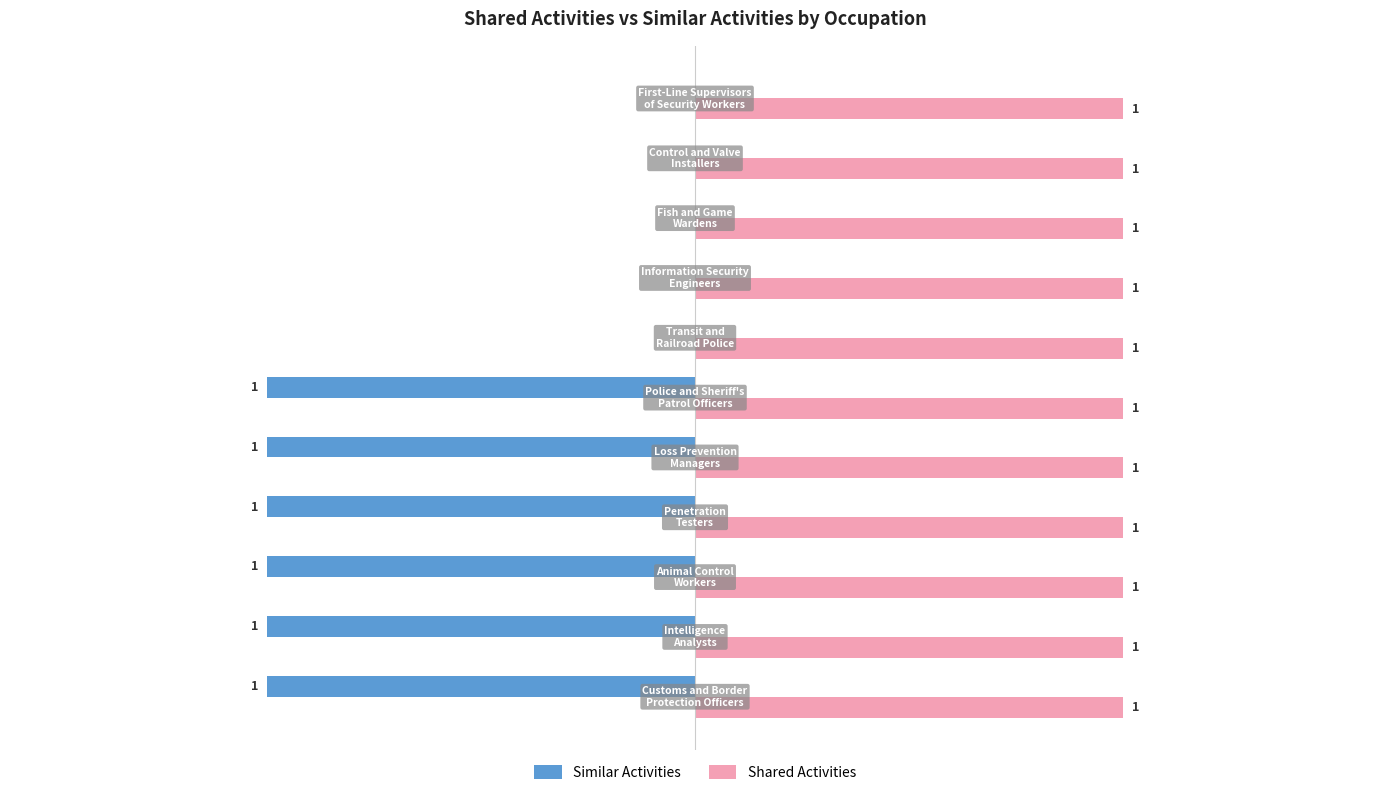

What are all the series names shown in the legend?

Similar Activities, Shared Activities